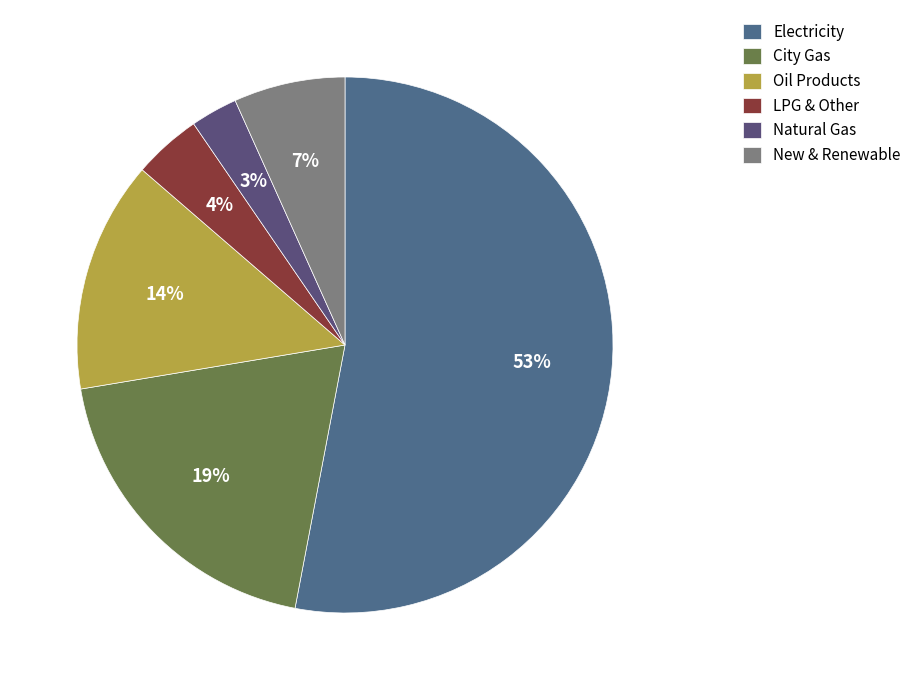

How many segments does this pie chart have?

6